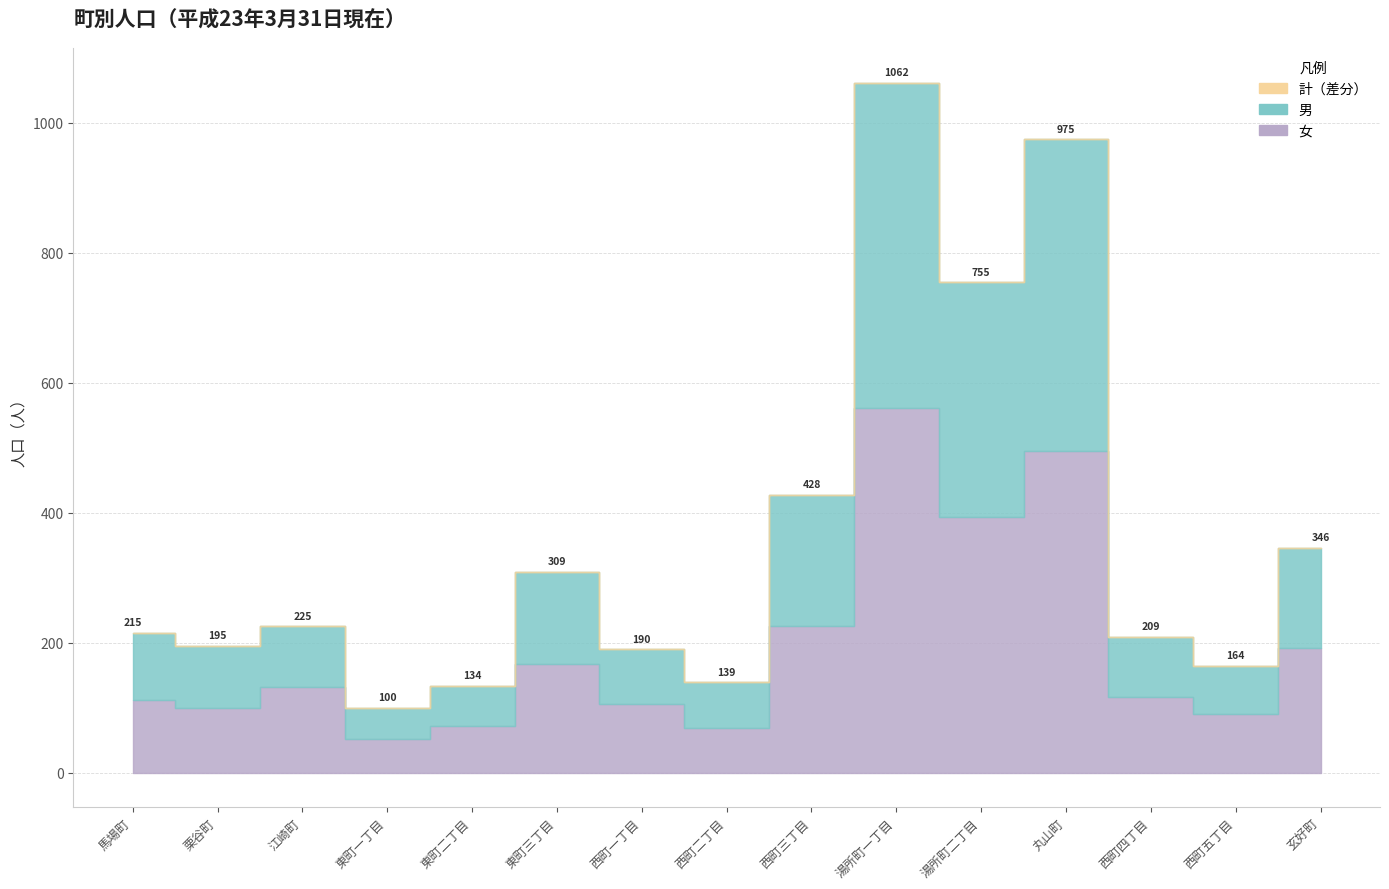

How many lines are shown in the chart?

3